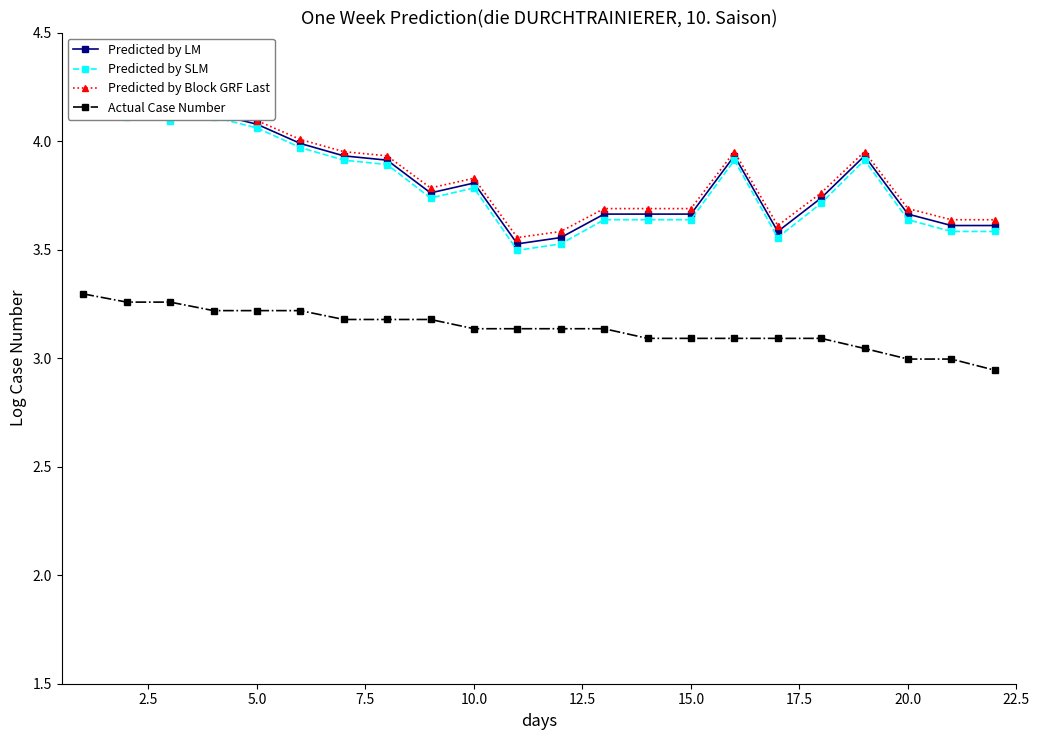

How many interior local valleys does the Predicted by LM series have?

4